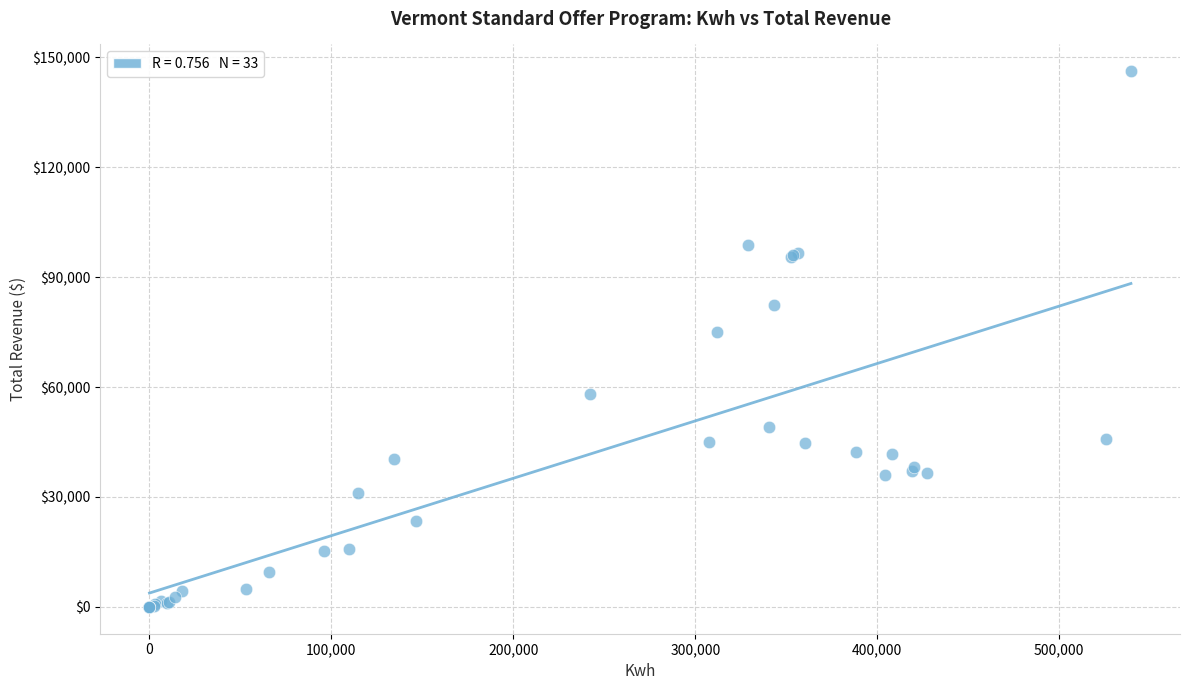

What Y value in the scatter plot is closest to 73095?

74922.0